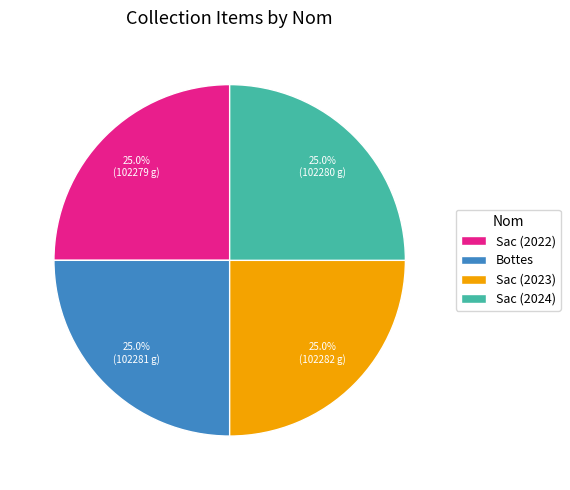

To the nearest percent, what percentage of the pie is Sac (2023)?

25%